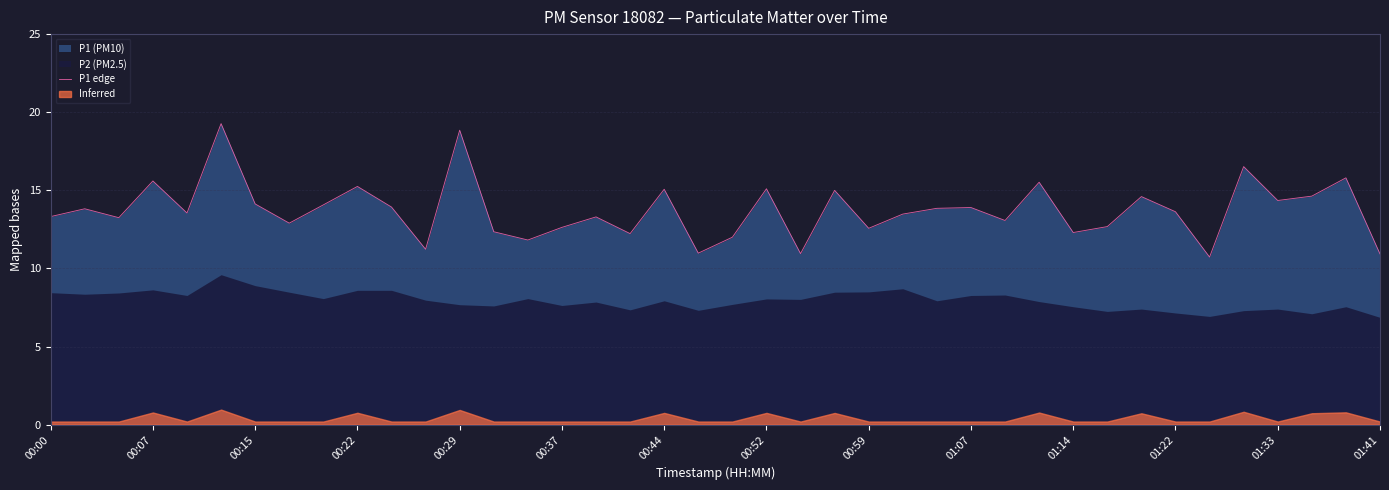

What is the lowest value of the P1 edge series?

10.7